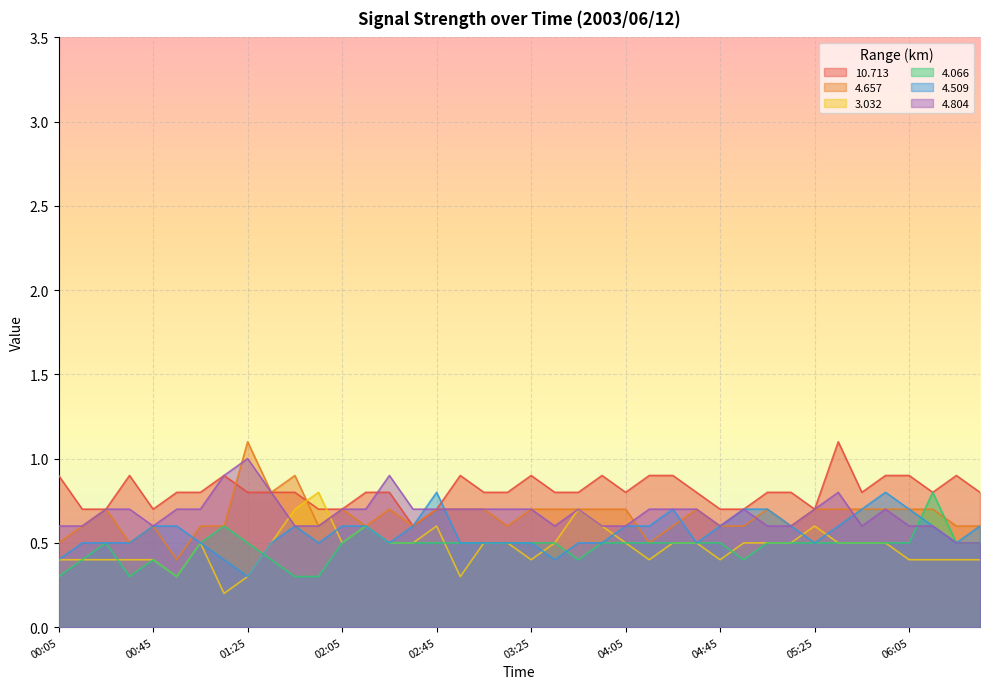

True or false:   4.509 has a value of 0.6 at 06:15.

True